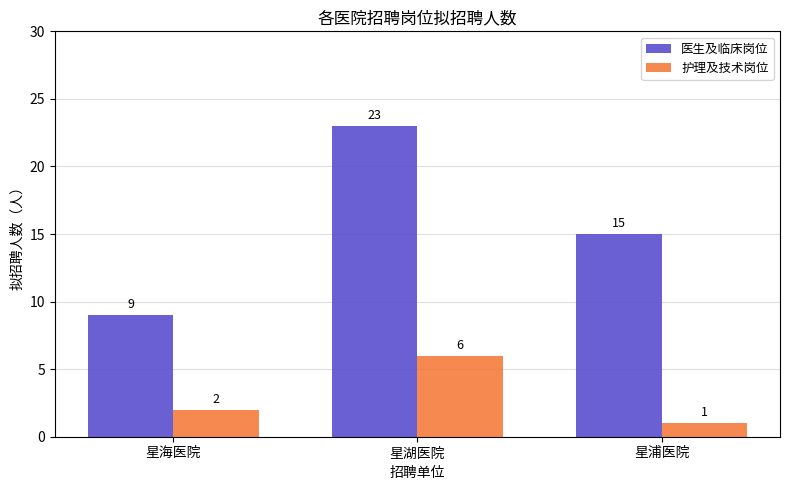

What is the maximum value for 医生及临床岗位?

23